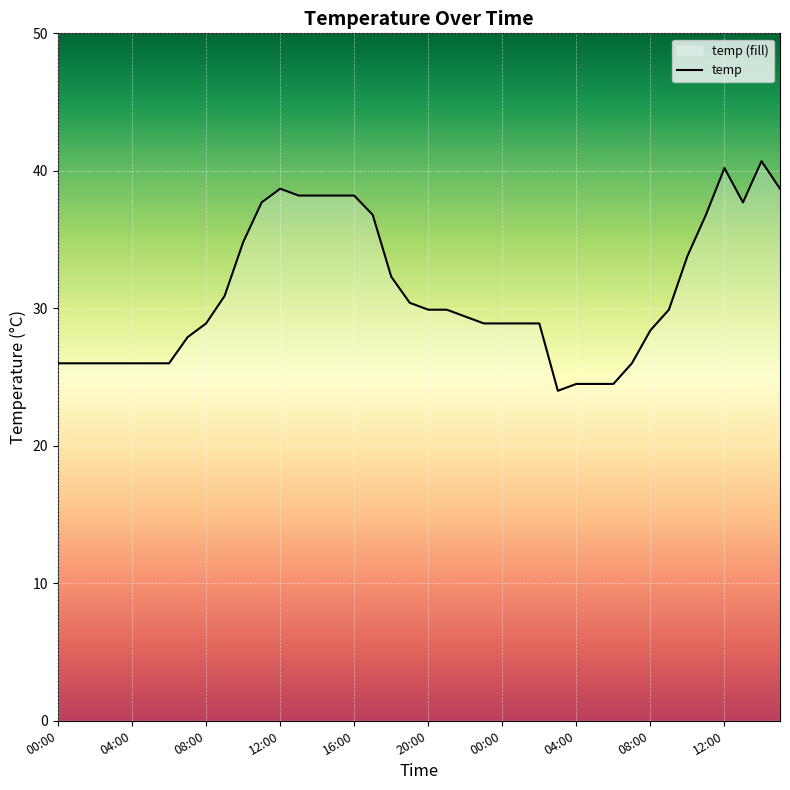

Approximately how many times larger is the value at 38 compared to 16?

1.1